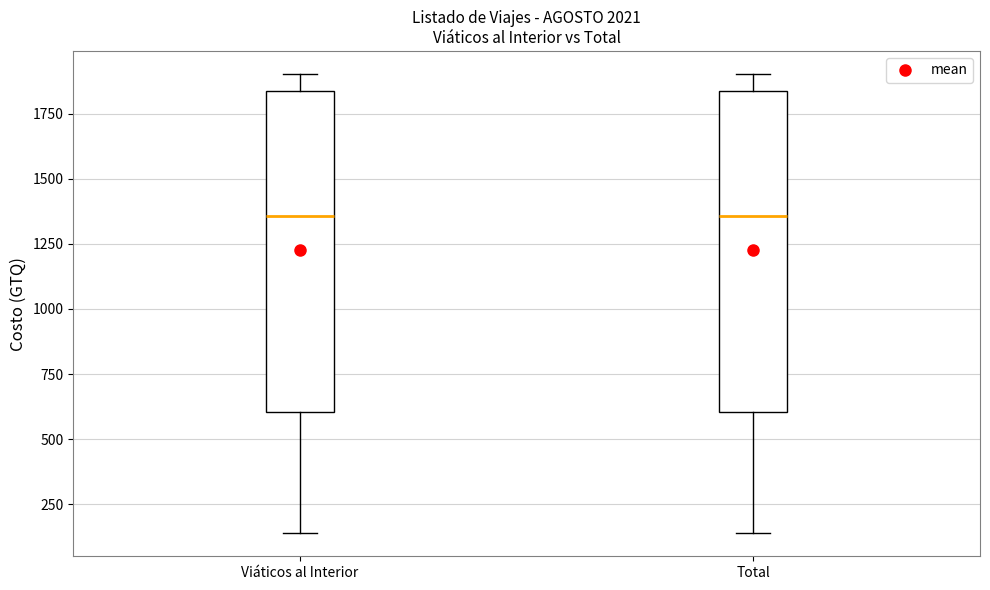

Reading left to right, read every box against the y-axis: the position of its median line, the range the box covers, and the ends of its whiskers. The values are not printed on the chart, so give them approximately, as read against the axis.

Viáticos al Interior: median 1350, box 600 to 1850, whiskers 150 to 1900
Total: median 1350, box 600 to 1850, whiskers 150 to 1900